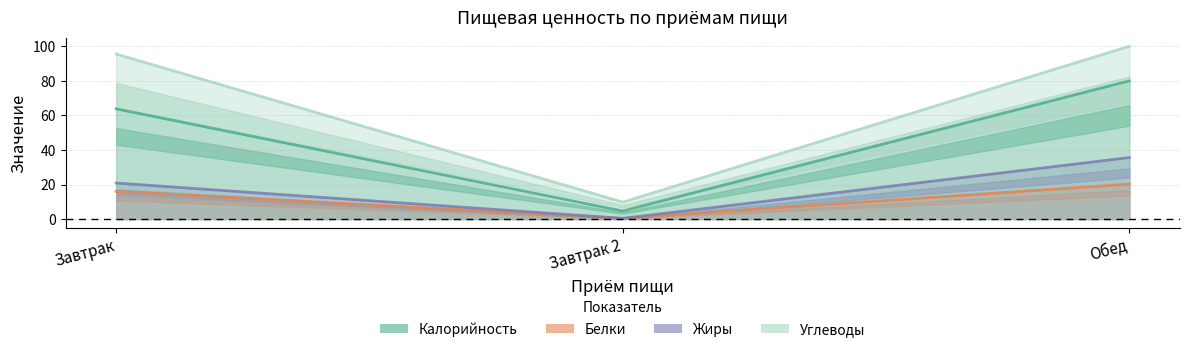

List the series in order of their peak value, highest first.

Углеводы, Калорийность, Жиры, Белки